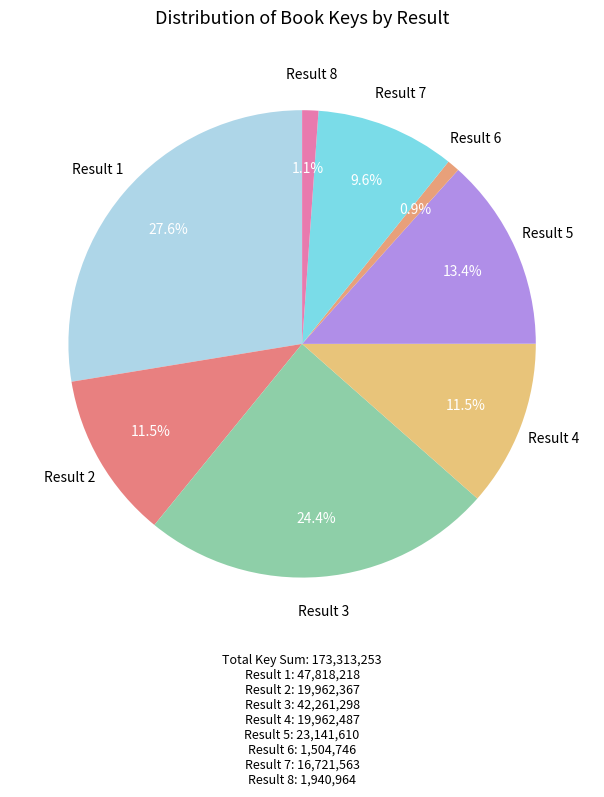

How many slices are in this pie chart?

8